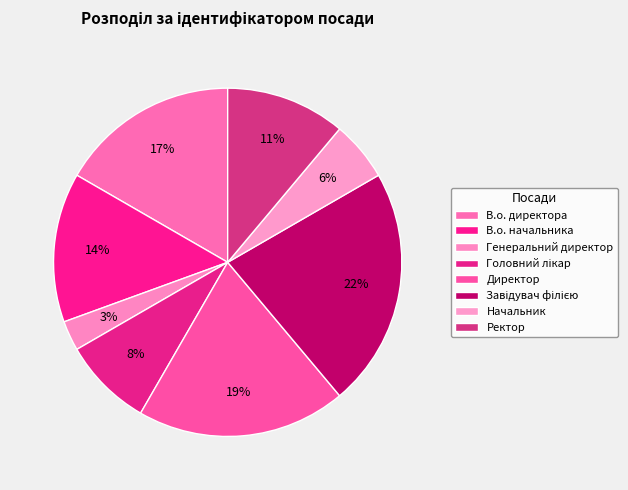

Rank the categories by value from highest to lowest.

Завідувач філією, Директор, В.о. директора, В.о. начальника, Ректор, Головний лікар, Начальник, Генеральний директор